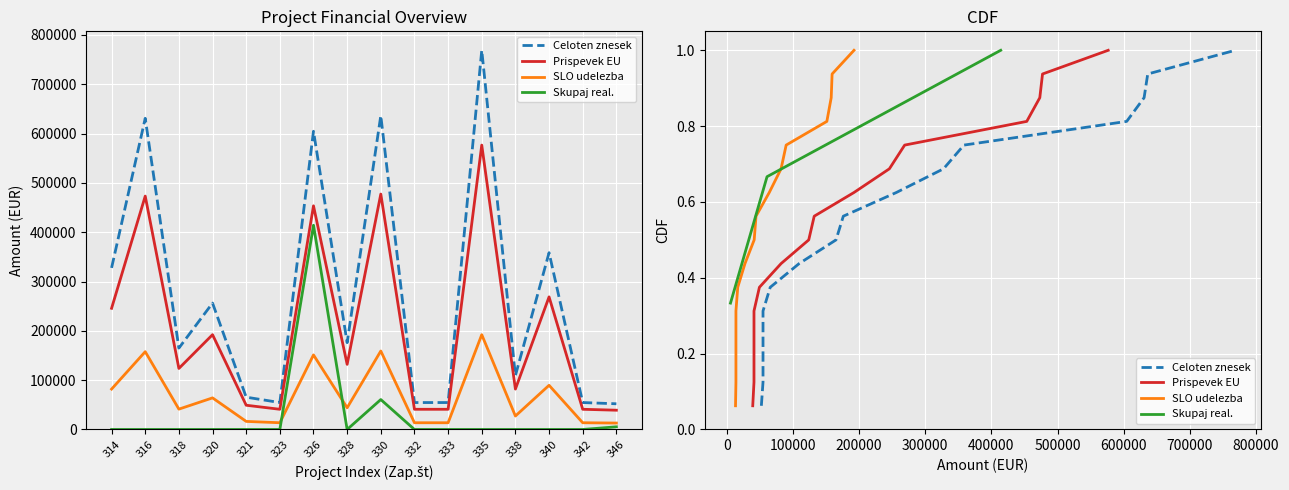

Reading left to right, what are all the values shown in this chart?

Celoten znesek: 314=327600.6	316=630867.0	318=165000.0	320=256250.0	321=65520.1	323=54600.0	326=604571.1	328=176040.1	330=636358.2	332=54600.1	333=54600.0	335=768750.0	338=109200.1	340=358400.2	342=54600.1	346=52093.6
Prispevek EU: 314=245700.5	316=473150.2	318=123750.0	320=192187.5	321=49140.1	323=40950.0	326=453428.3	328=132030.1	330=477268.7	332=40950.0	333=40950.0	335=576562.5	338=81900.1	340=268800.2	342=40950.1	346=39070.2
SLO udelezba: 314=81900.2	316=157716.8	318=41250.0	320=64062.5	321=16380.0	323=13650.0	326=151142.8	328=44010.0	330=159089.6	332=13650.0	333=13650.0	335=192187.5	338=27300.0	340=89600.1	342=13650.0	346=13023.4
Skupaj real.: 314=0.0	316=0.0	318=0.0	320=0.0	321=0.0	323=0.0	326=414054.7	328=0.0	330=60681.7	332=0.0	333=0.0	335=0.0	338=0.0	340=0.0	342=0.0	346=5428.6